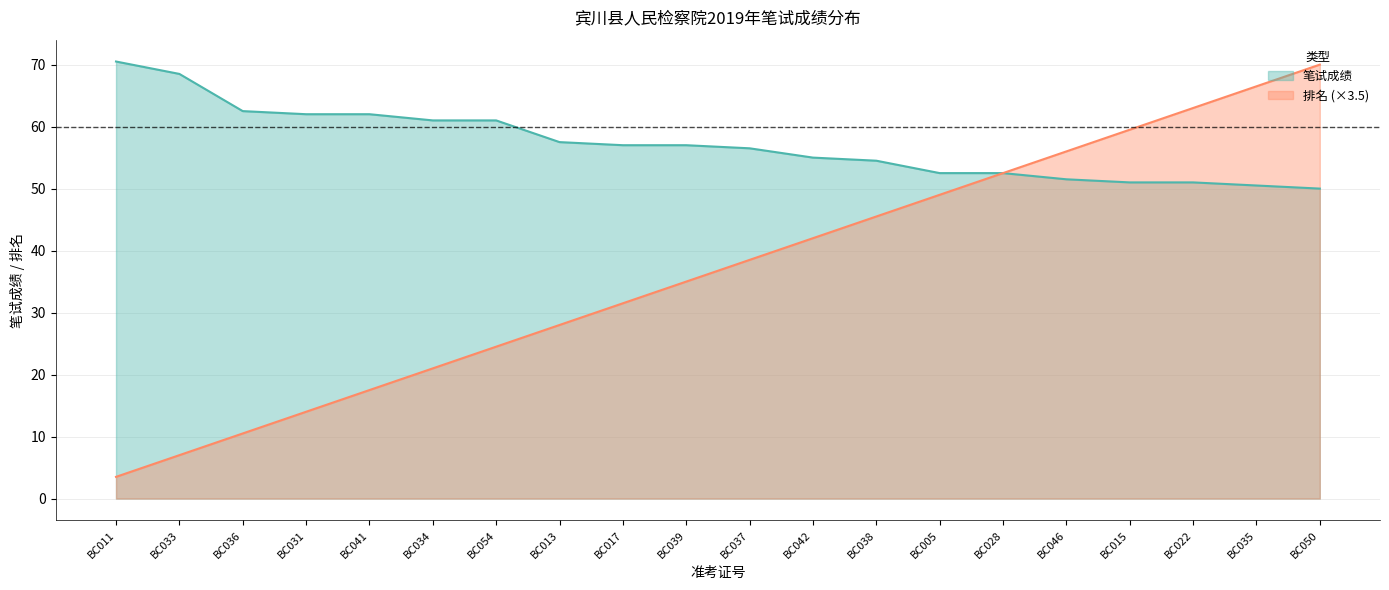

What position from the left is BC015?

17